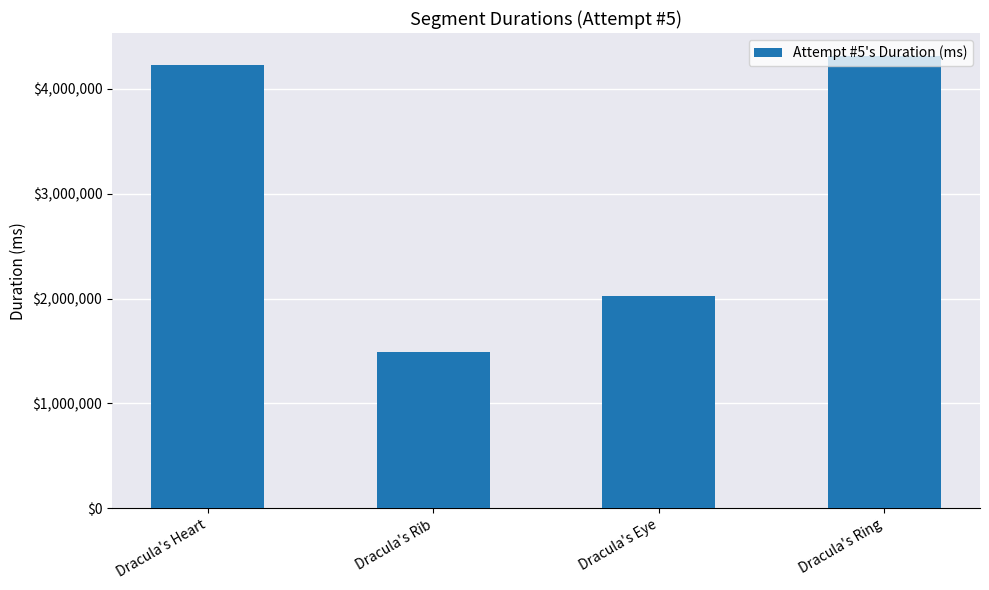

How many bars are there in total?

4